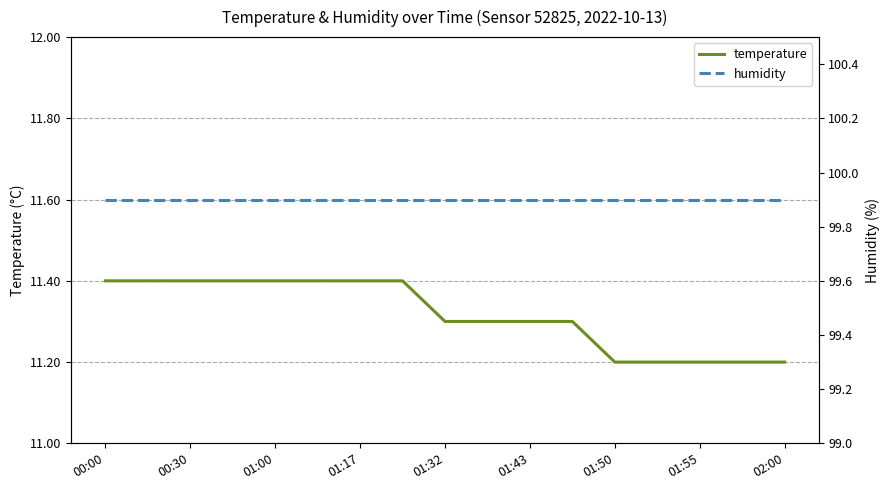

Does the chart display data point markers on the line(s)?

No